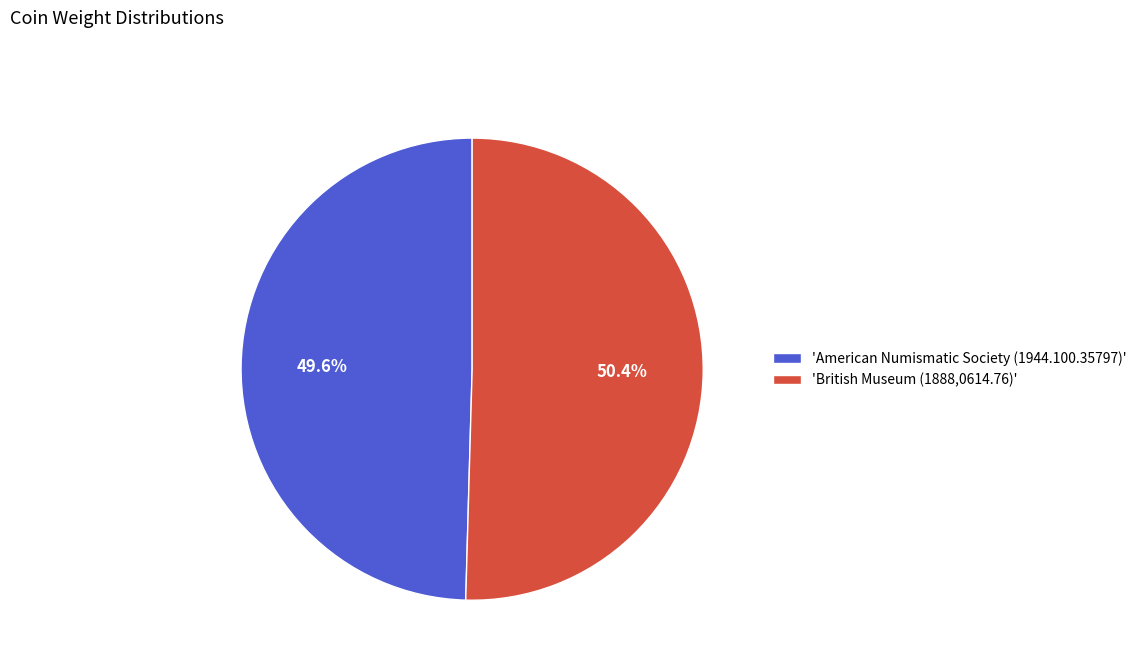

What is the smallest slice in the pie chart?

'American Numismatic Society (1944.100.35797)'